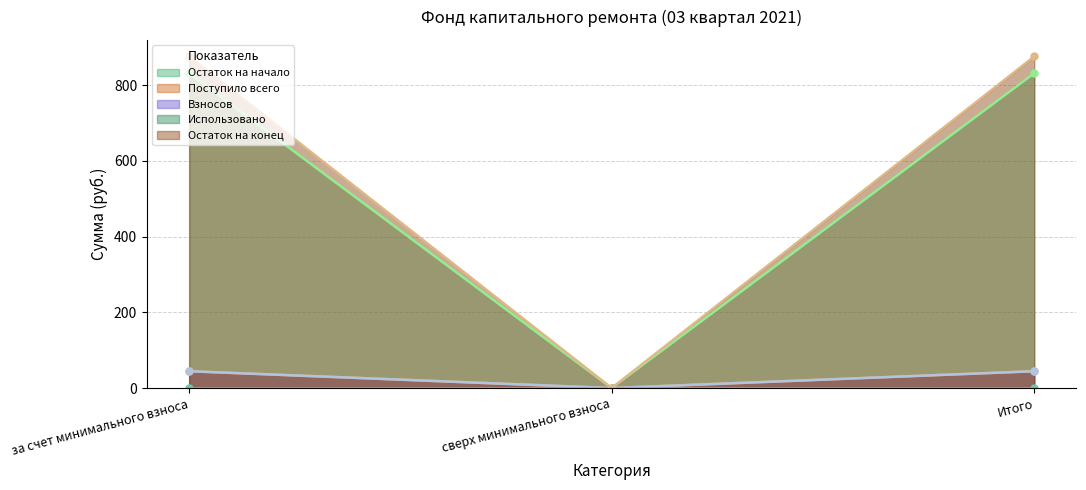

Where is Остаток на конец nearest to the value 437?

сверх минимального взноса